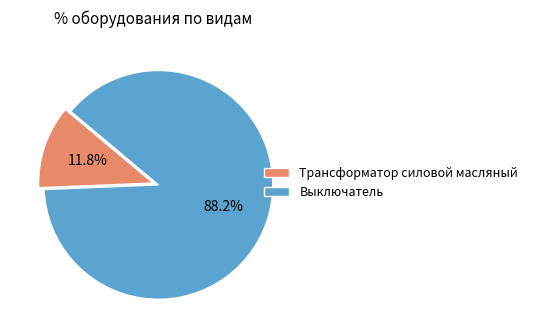

What portion of the pie excludes Трансформатор силовой масляный?

88.2%